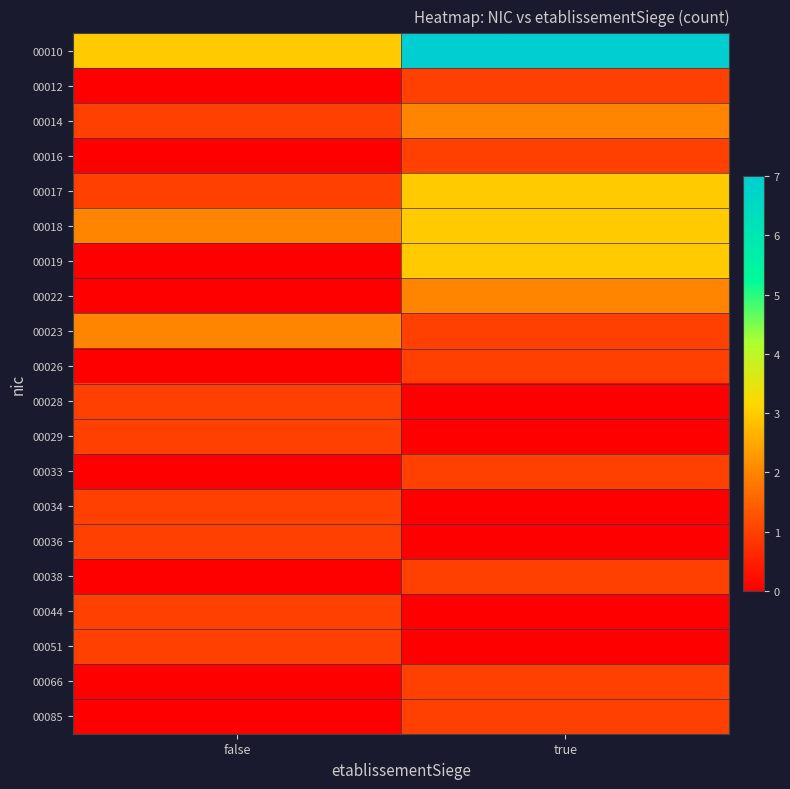

Which label corresponds to the smallest value in the chart?

false